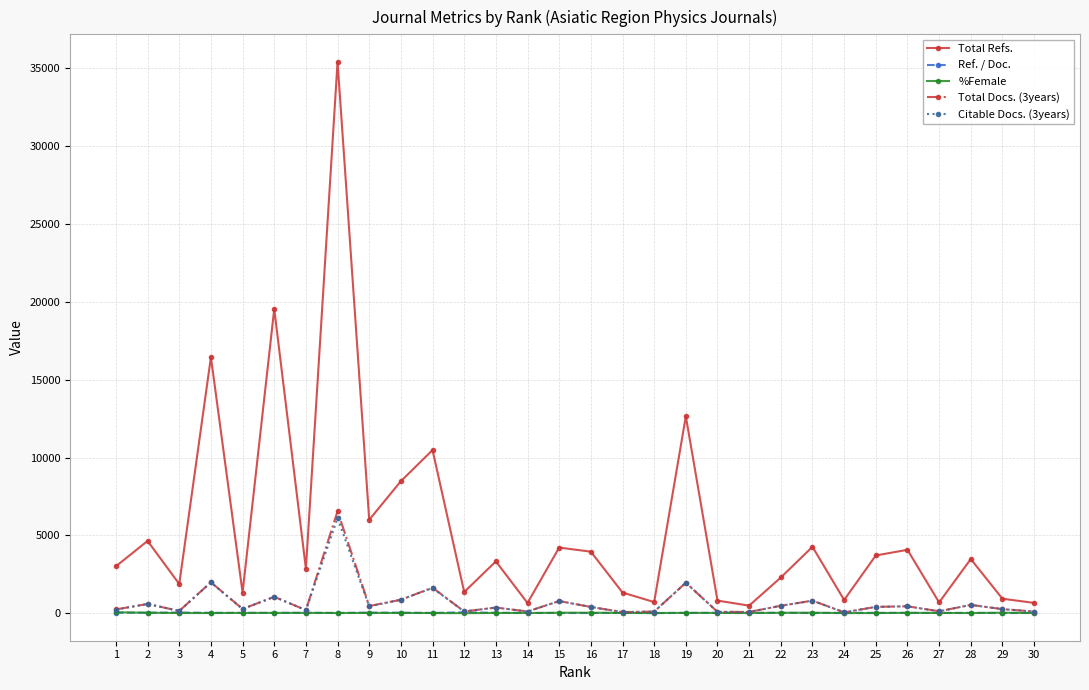

Which series has the widest spread of values?

Total Refs.